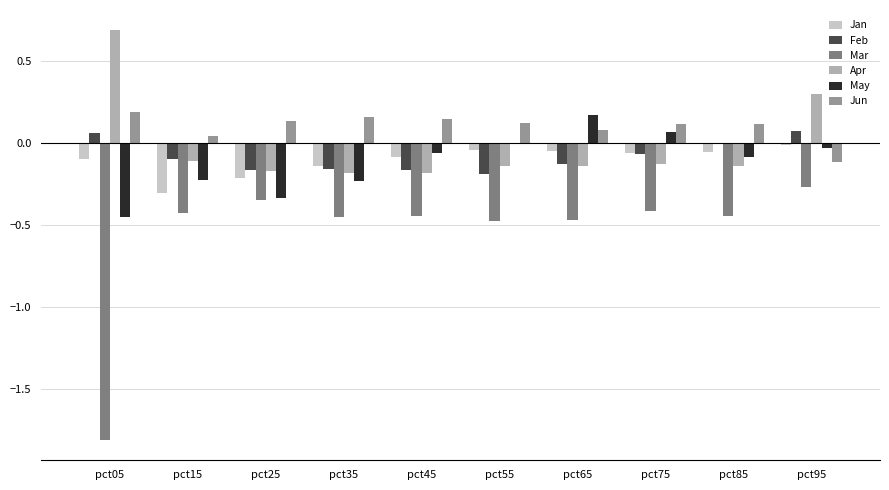

Reading left to right, what are all the values shown in this chart?

Jan: -0.1	-0.3	-0.2	-0.1	-0.1	-0.0	-0.0	-0.1	-0.1	-0.0
Feb: 0.1	-0.1	-0.2	-0.2	-0.2	-0.2	-0.1	-0.1	0.0	0.1
Mar: -1.8	-0.4	-0.3	-0.5	-0.4	-0.5	-0.5	-0.4	-0.4	-0.3
Apr: 0.7	-0.1	-0.2	-0.2	-0.2	-0.1	-0.1	-0.1	-0.1	0.3
May: -0.4	-0.2	-0.3	-0.2	-0.1	-0.0	0.2	0.1	-0.1	-0.0
Jun: 0.2	0.0	0.1	0.2	0.1	0.1	0.1	0.1	0.1	-0.1